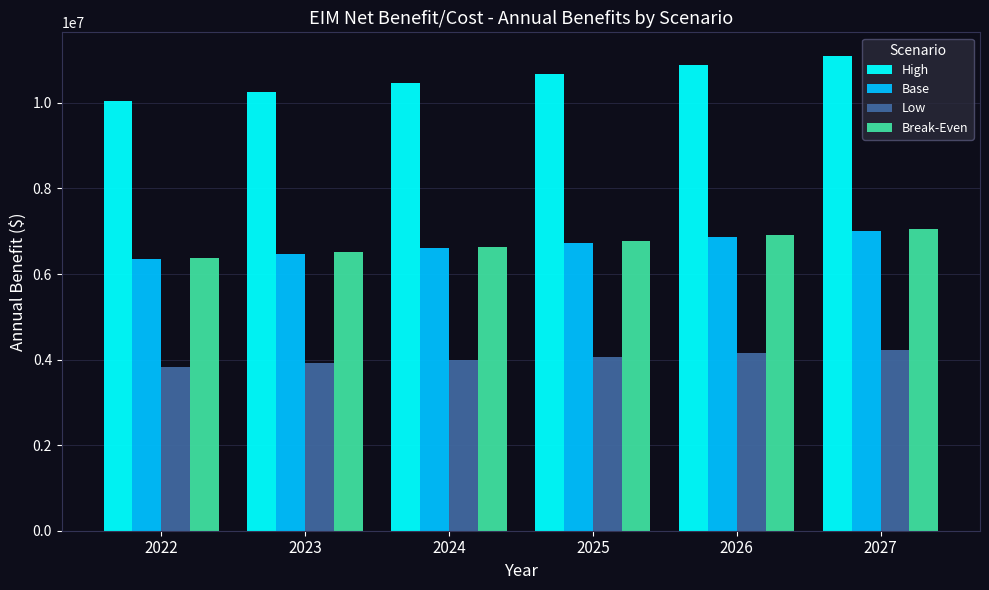

What is the spread (max minus min) of values at 2025?

6594165.5